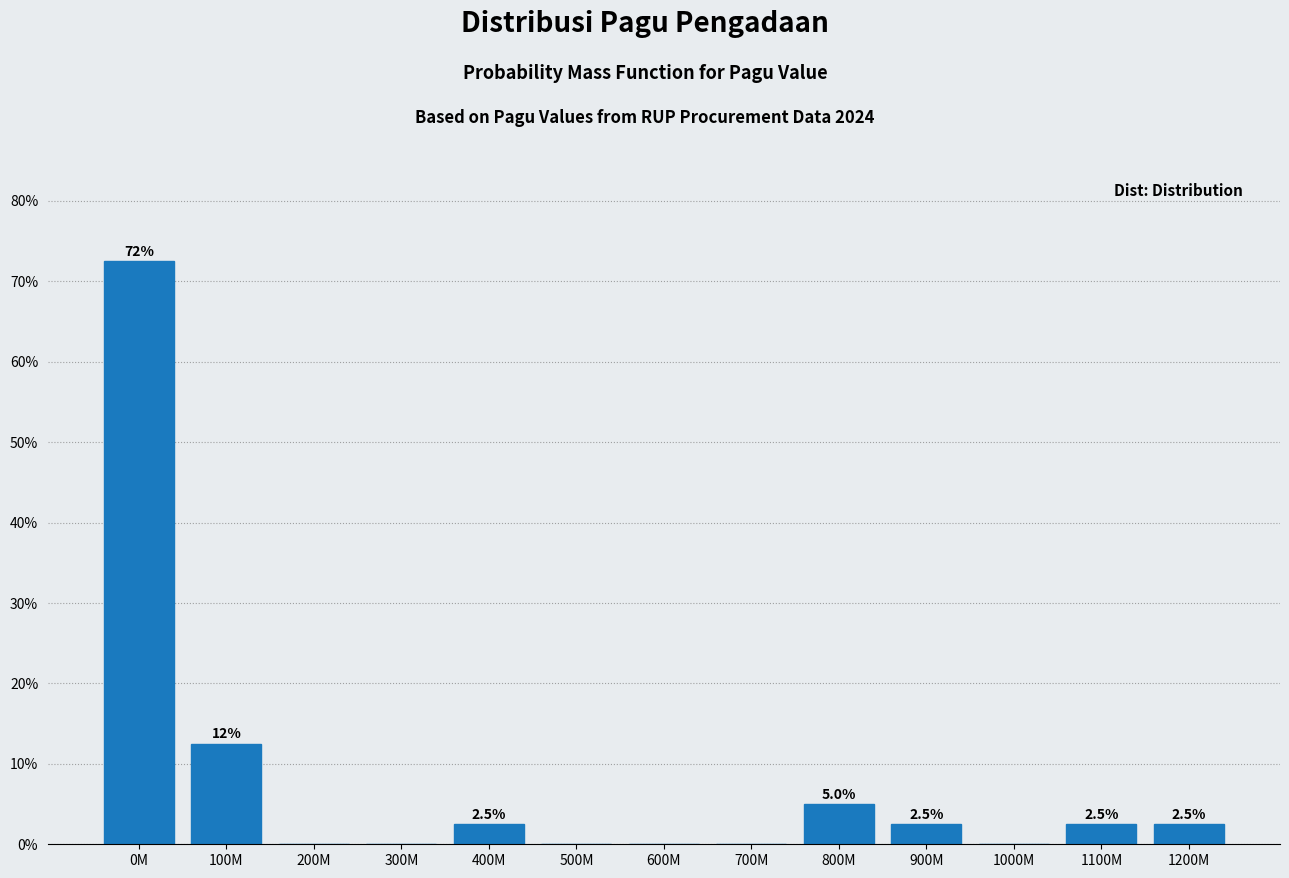

Reading right to left, transcribe all the data shown in this chart.

1200M=2.5	1100M=2.5	1000M=0.0	900M=2.5	800M=5.0	700M=0.0	600M=0.0	500M=0.0	400M=2.5	300M=0.0	200M=0.0	100M=12.5	0M=72.5